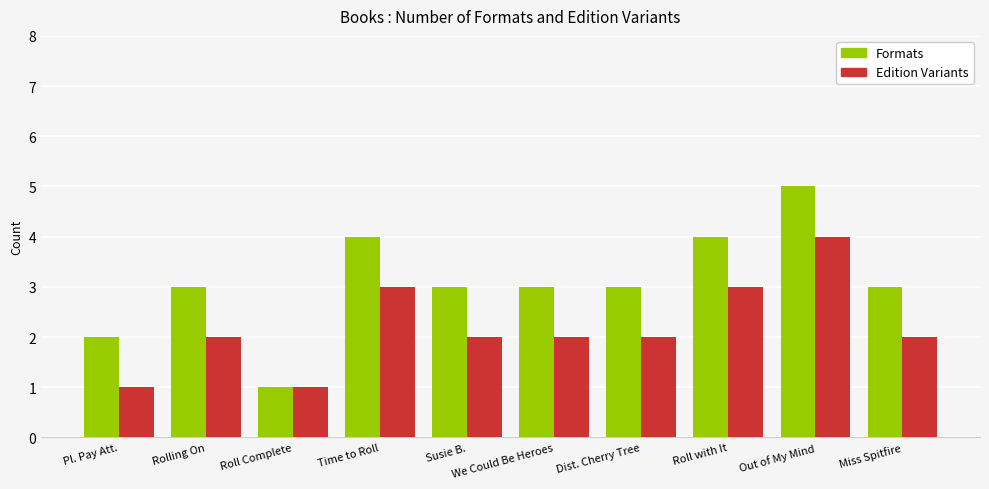

Is the value of Edition Variants at Miss Spitfire greater than the value of Formats at Susie B.?

No